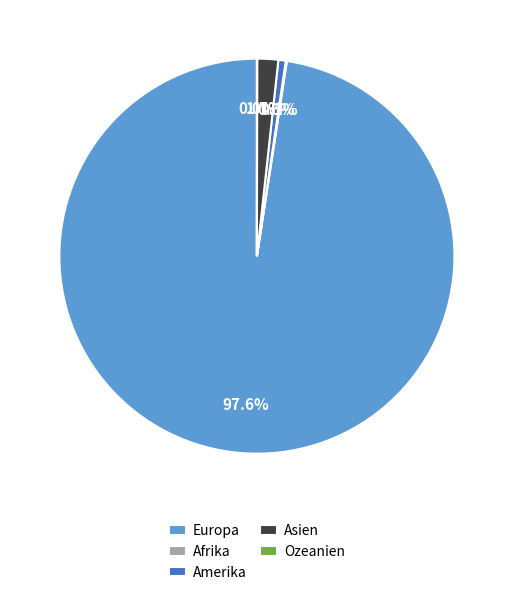

To the nearest percent, what percentage of the pie is Europa?

98%